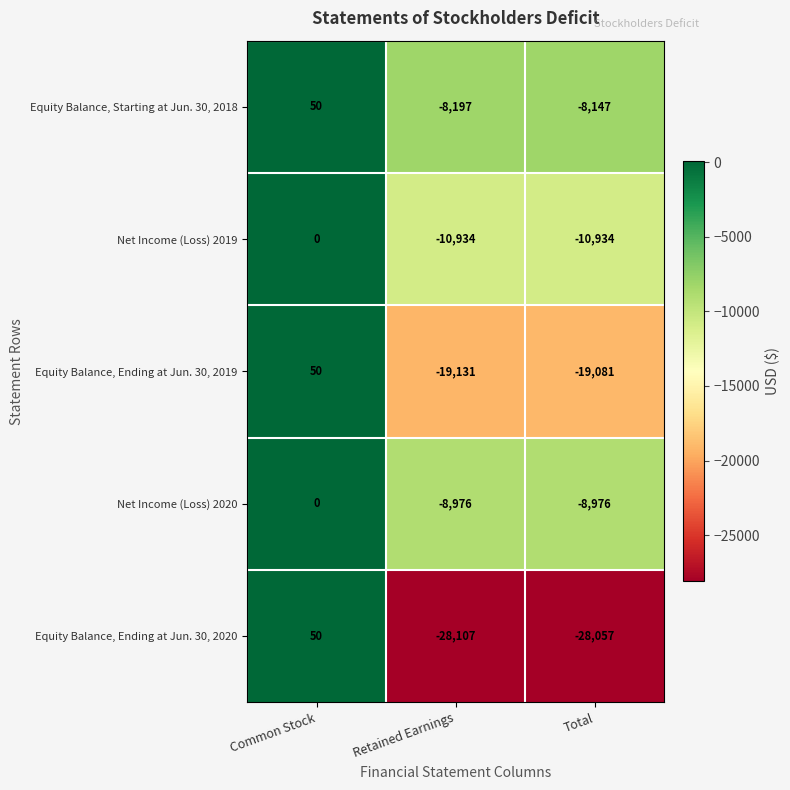

Which series has the largest range (max minus min)?

Equity Balance, Ending at Jun. 30, 2020